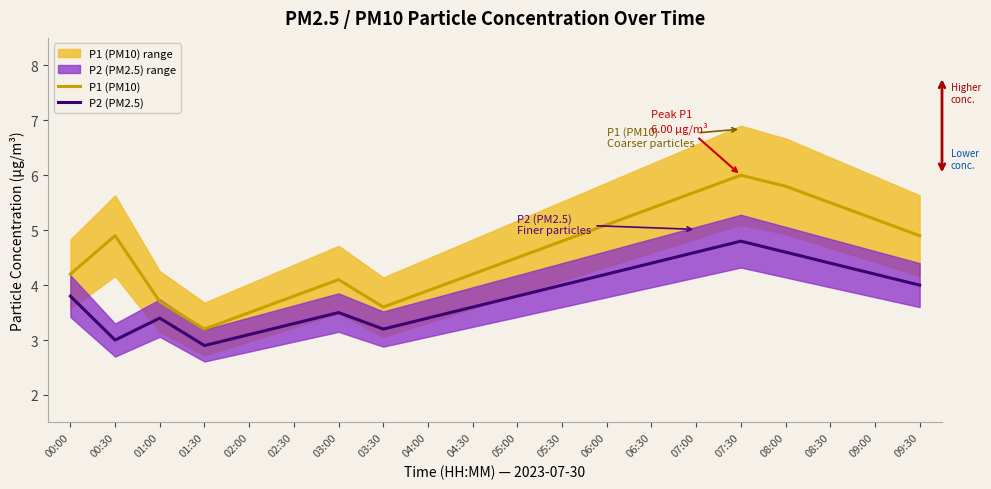

How many data points does each series have?

20